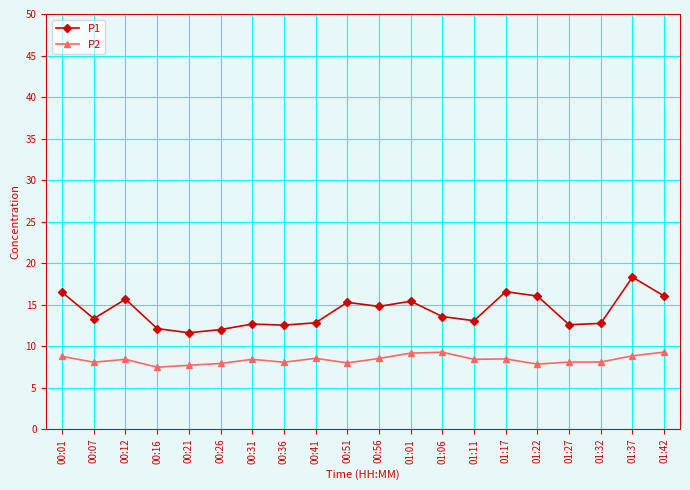

What is the spread (max minus min) of values at 01:22?

8.2